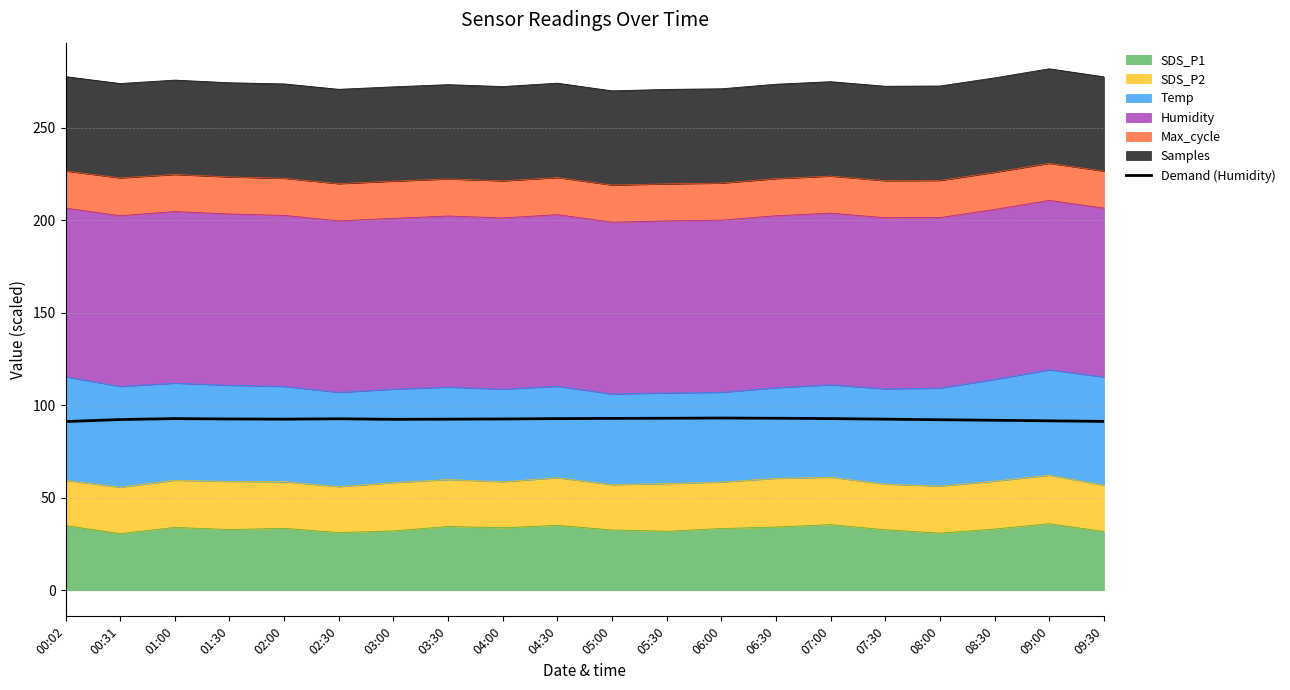

The chart shows a value of 92.8 at 04:30. True or false?

True